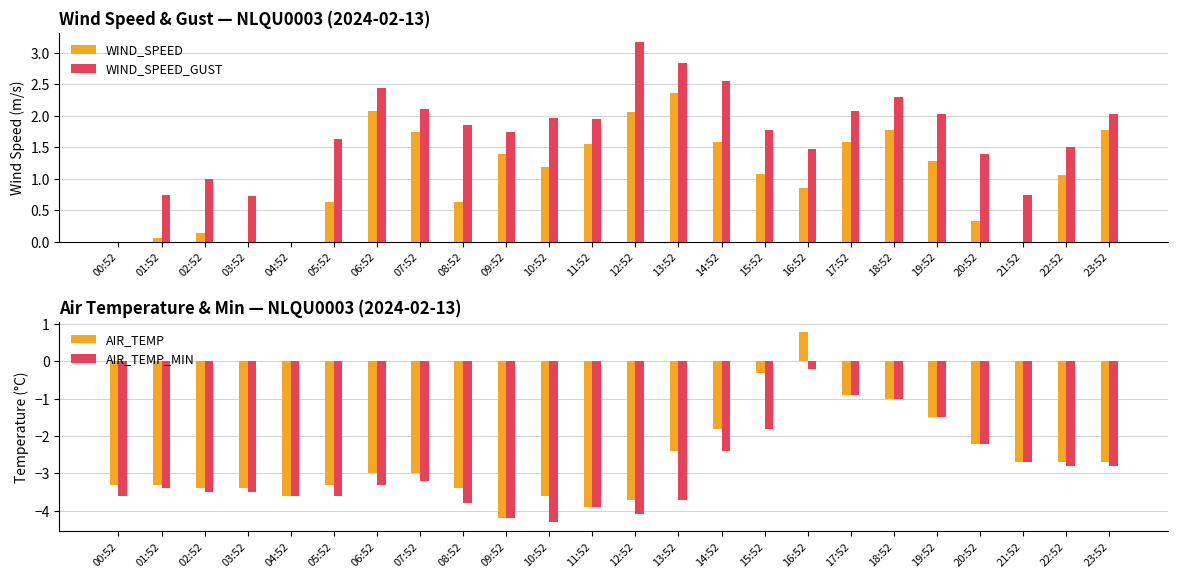

What is the minimum value for AIR_TEMP?

-4.2